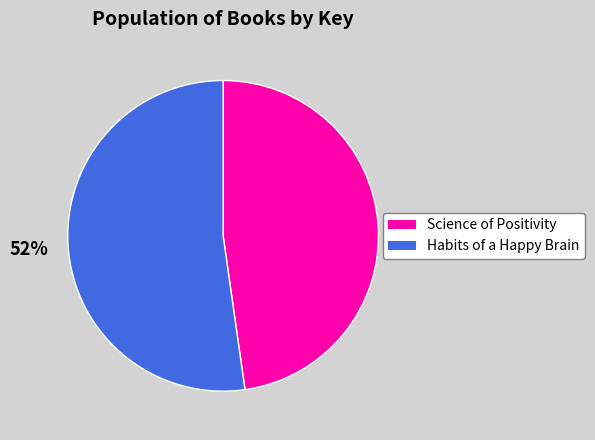

What is the smallest slice in the pie chart?

Science of Positivity